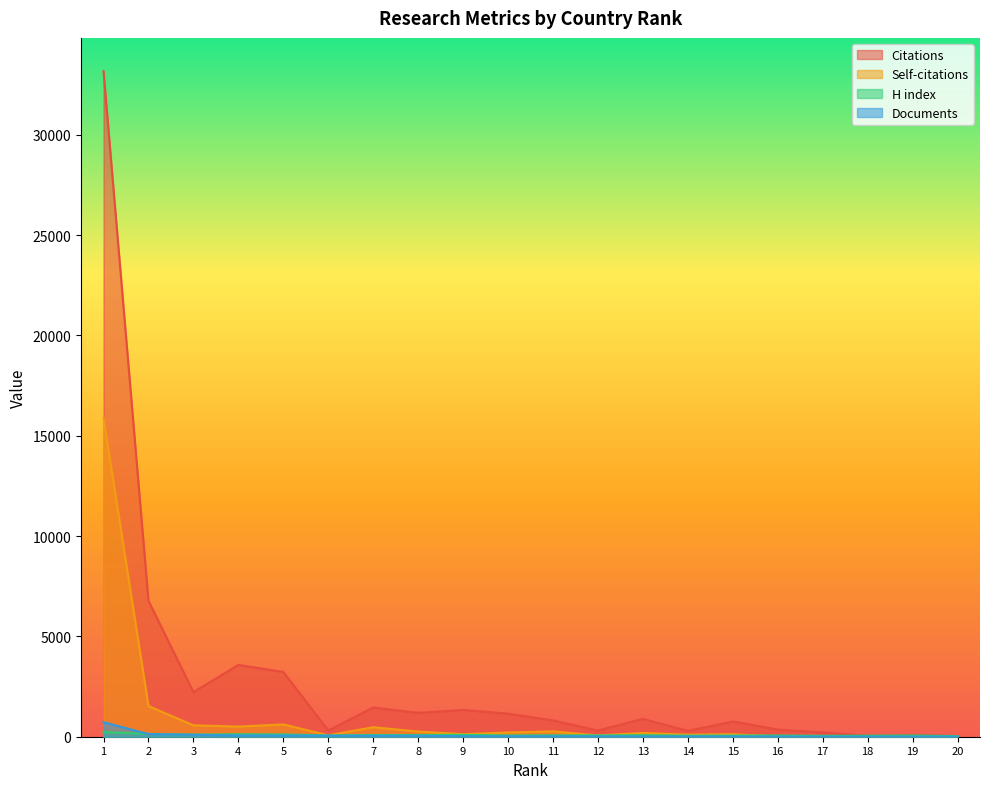

Between 12 and 15, which is larger?

15